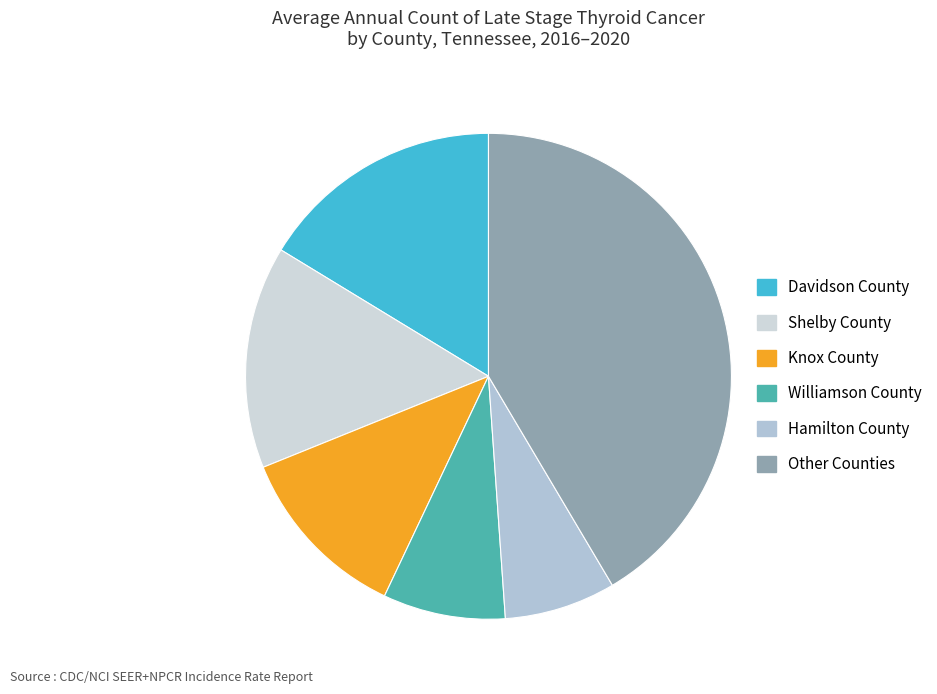

Count the number of slices in the pie.

6